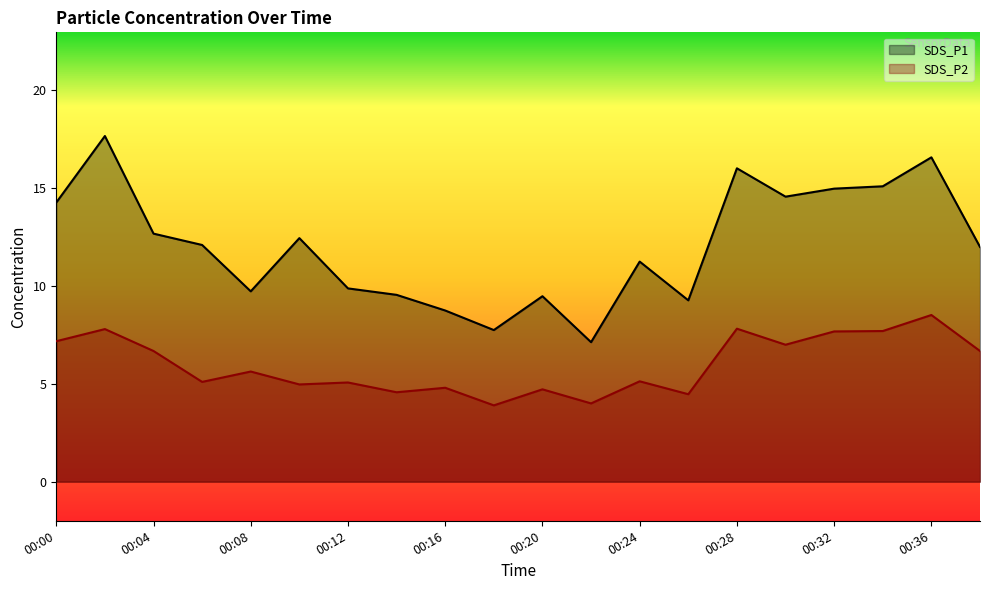

Where does the SDS_P2 series first go above 5?

00:00